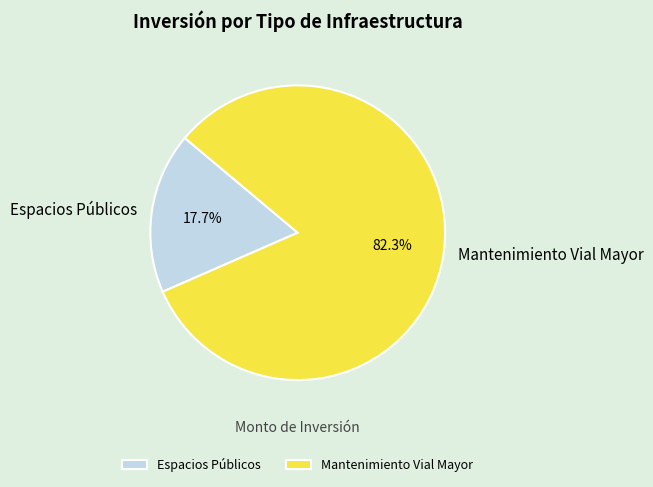

What percentage is the Espacios Públicos slice, to the nearest percent?

18%